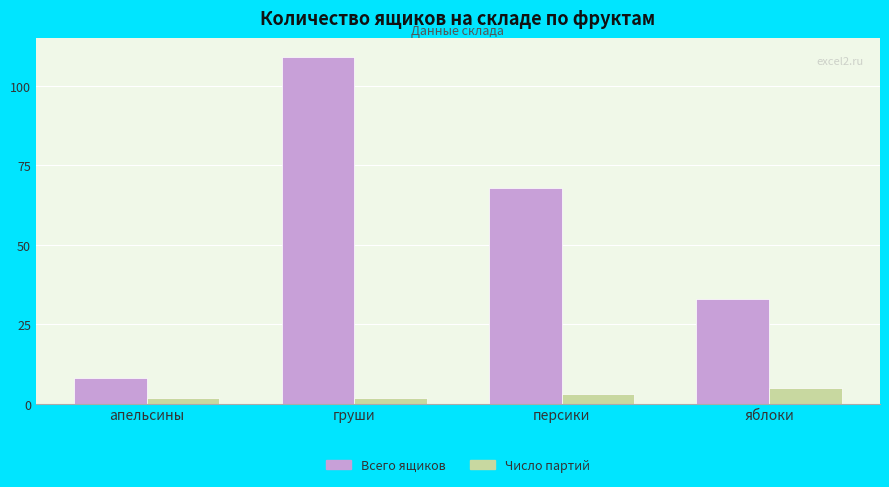

What is the difference between the highest and lowest values at яблоки?

28